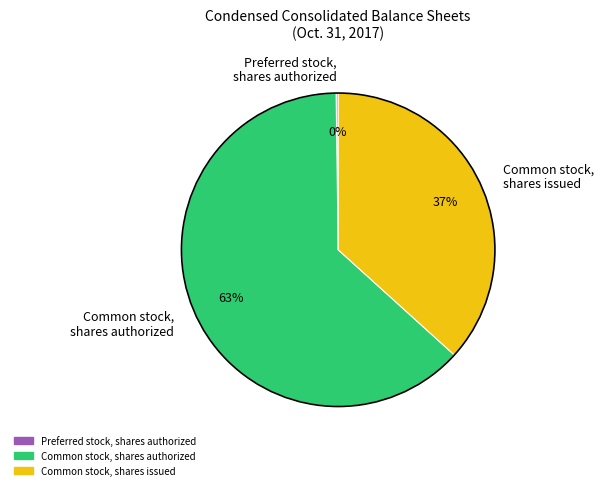

To the nearest percent, what portion does Common stock, shares authorized represent?

63%